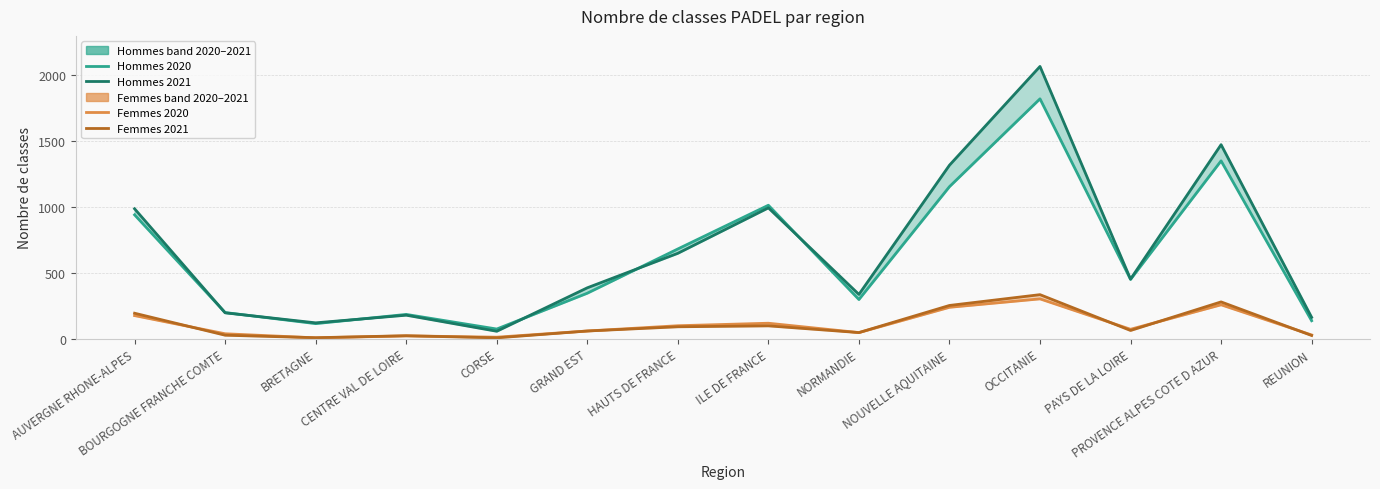

At which label is Hommes 2021 closest to 1062?

ILE DE FRANCE